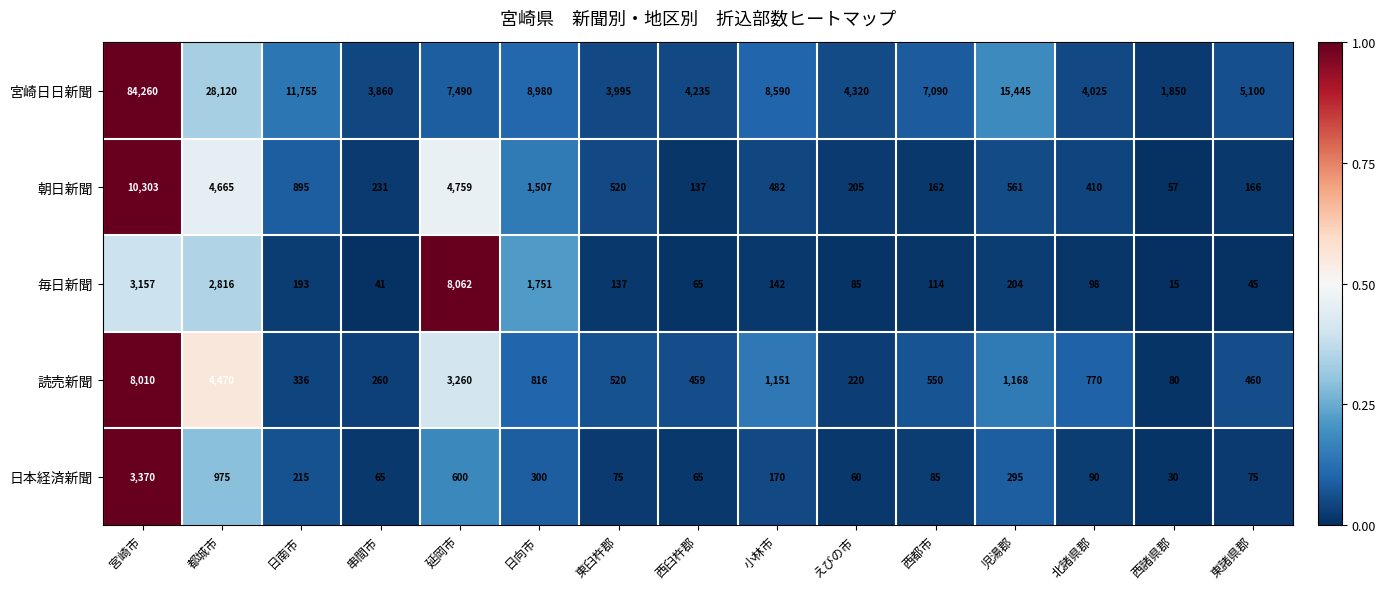

Which series changed the most between 小林市 and 北諸県郡?

宮崎日日新聞